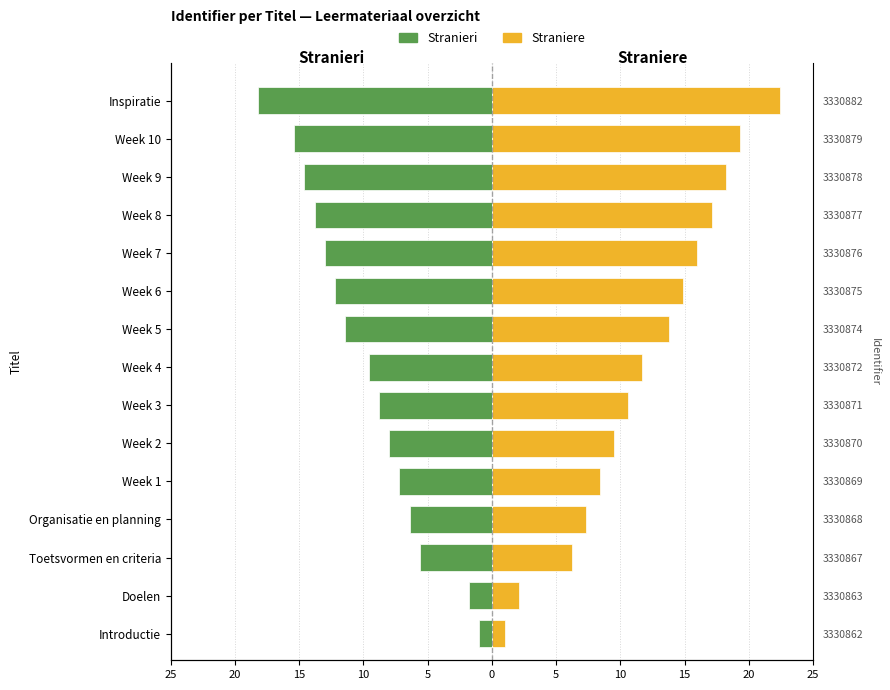

How many bars are there in total?

30